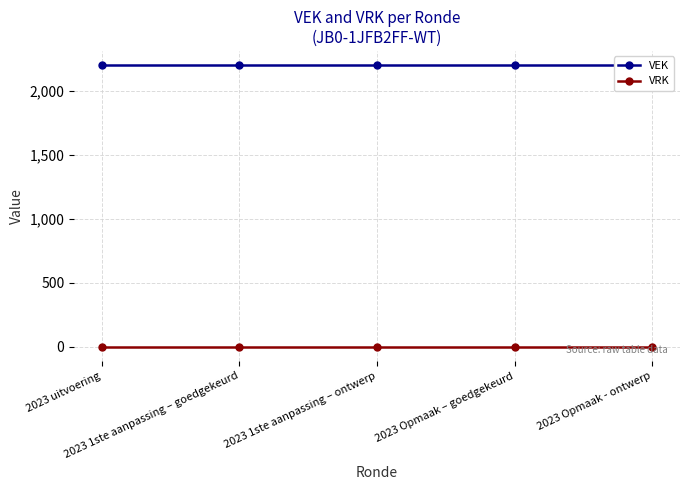

Reading left to right, transcribe all the data shown in this chart.

VEK: 2200	2200	2200	2200	2200
VRK: 0	0	0	0	0